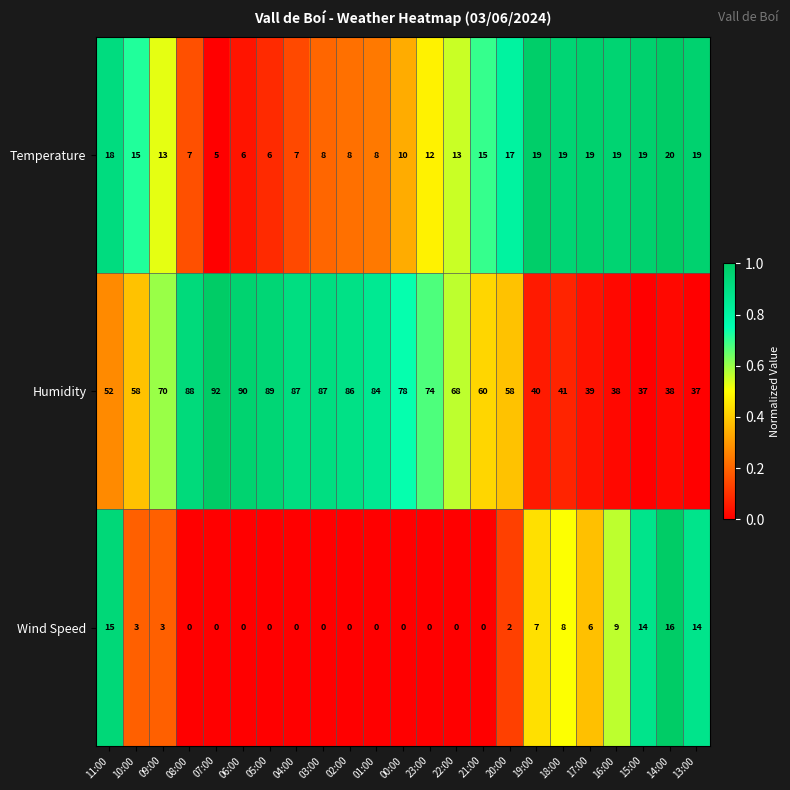

What is the spread (max minus min) of values at 16:00?

29